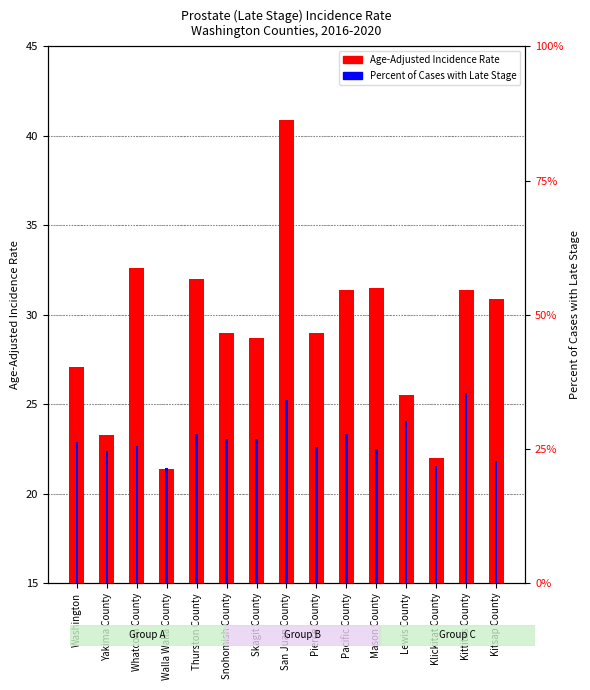

Is the value of Age-Adjusted Incidence Rate at Snohomish County greater than the value of Percent Late Stage at Lewis County?

No